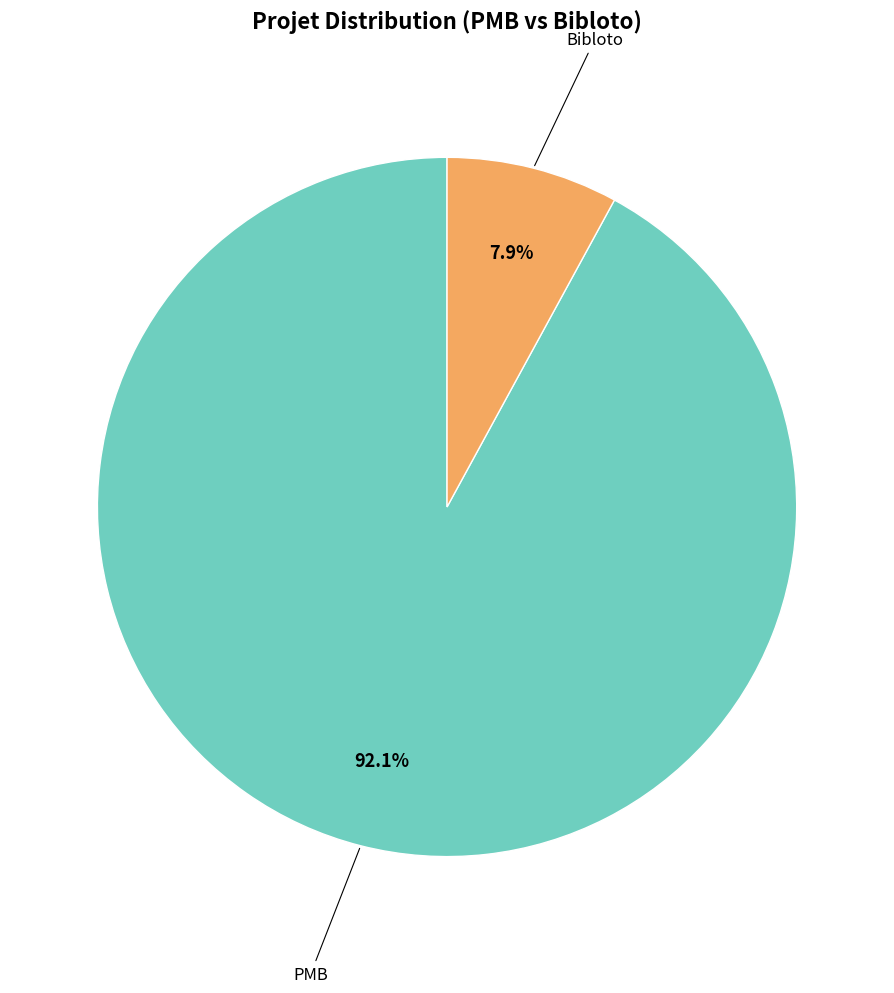

Is there any slice that represents more than half of the pie?

Yes